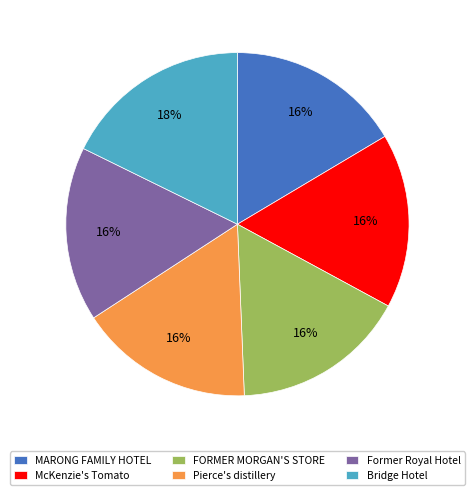

Is there a majority slice in this chart?

No